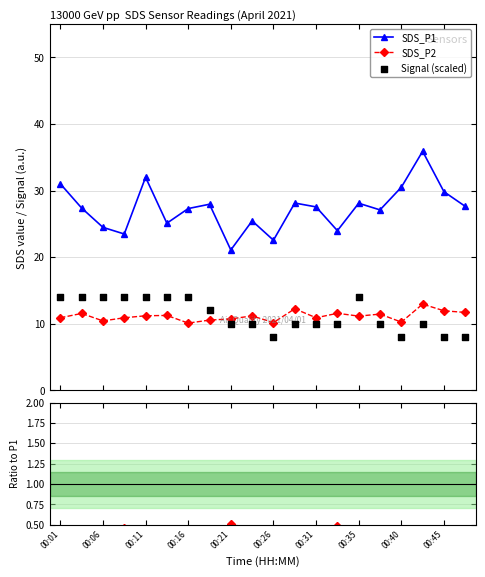

True or false: SDS_P1 and SDS_P2 intersect in this chart.

False